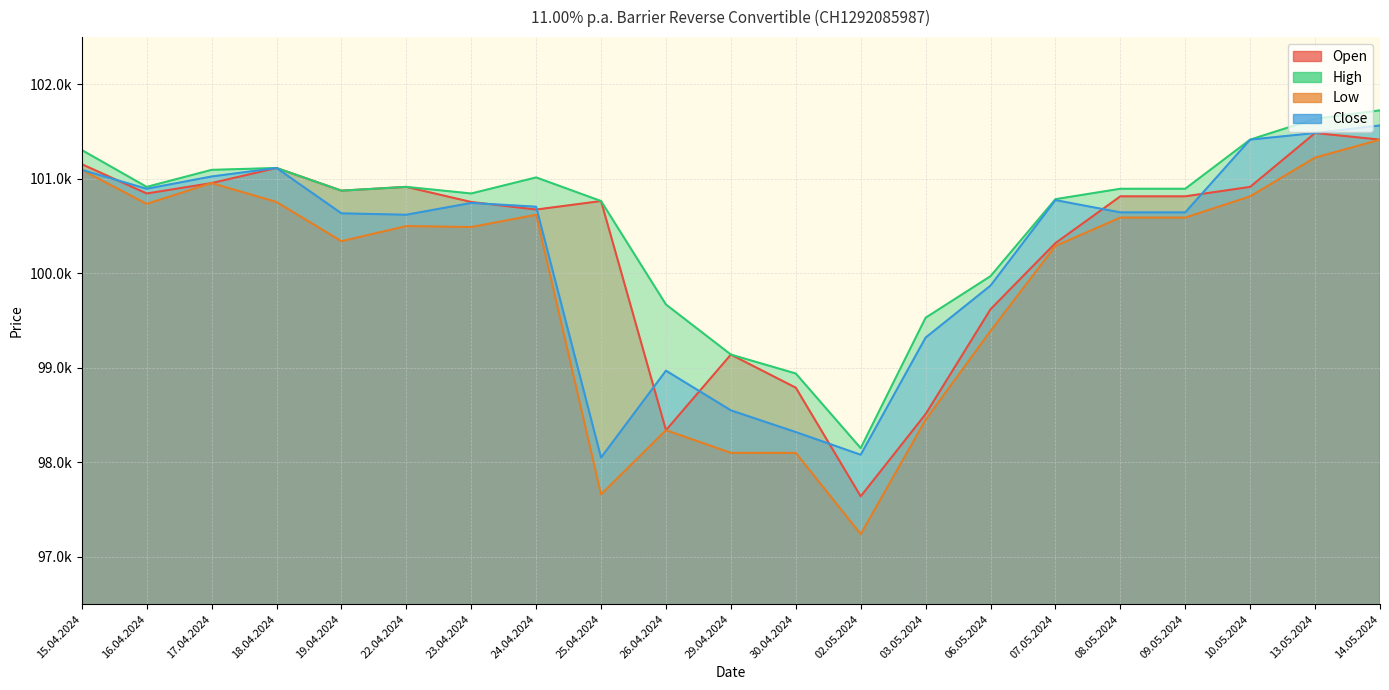

True or false: Low and Close intersect in this chart.

False